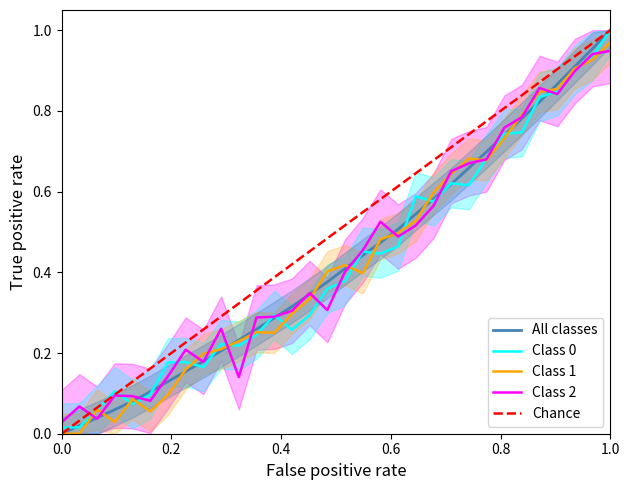

True or false: the data has more than 2 interior local peaks.

False